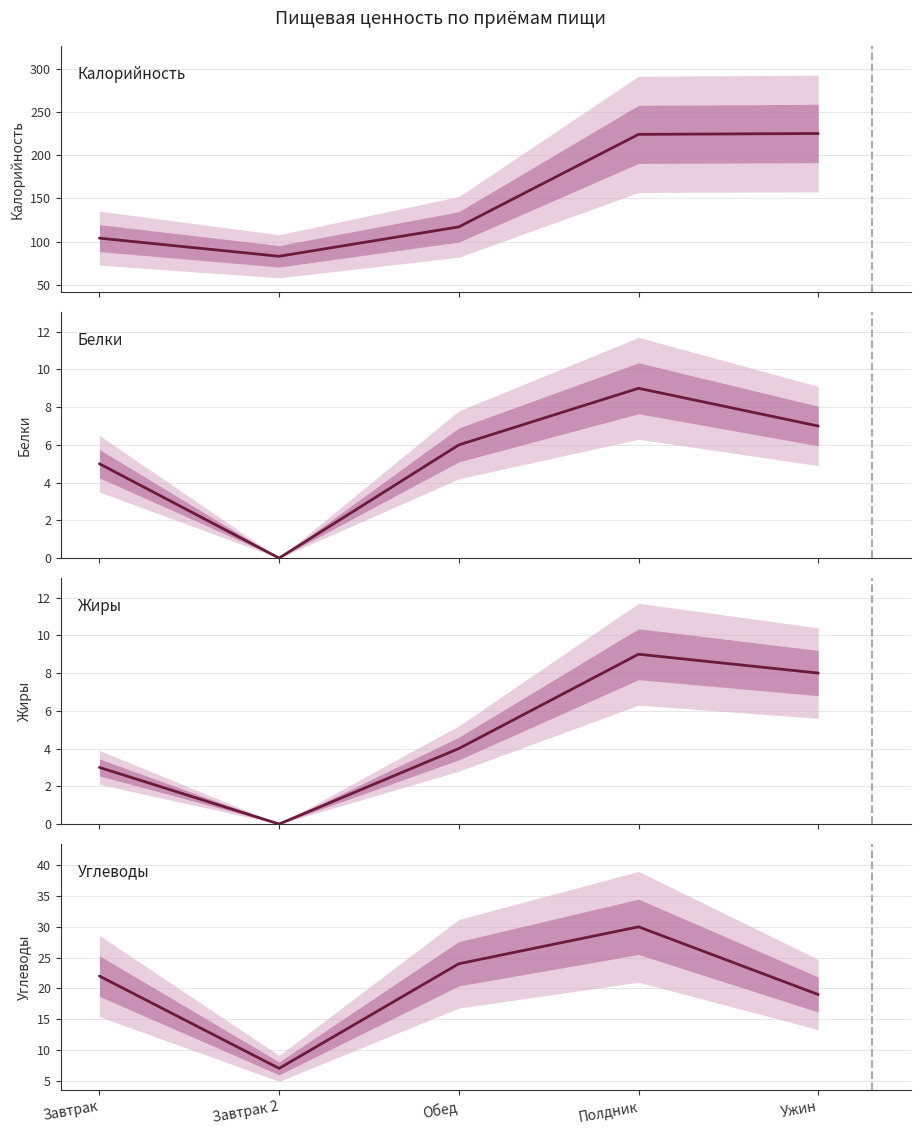

Is the value of Углеводы at Завтрак 2 greater than the value of Жиры at Ужин?

No